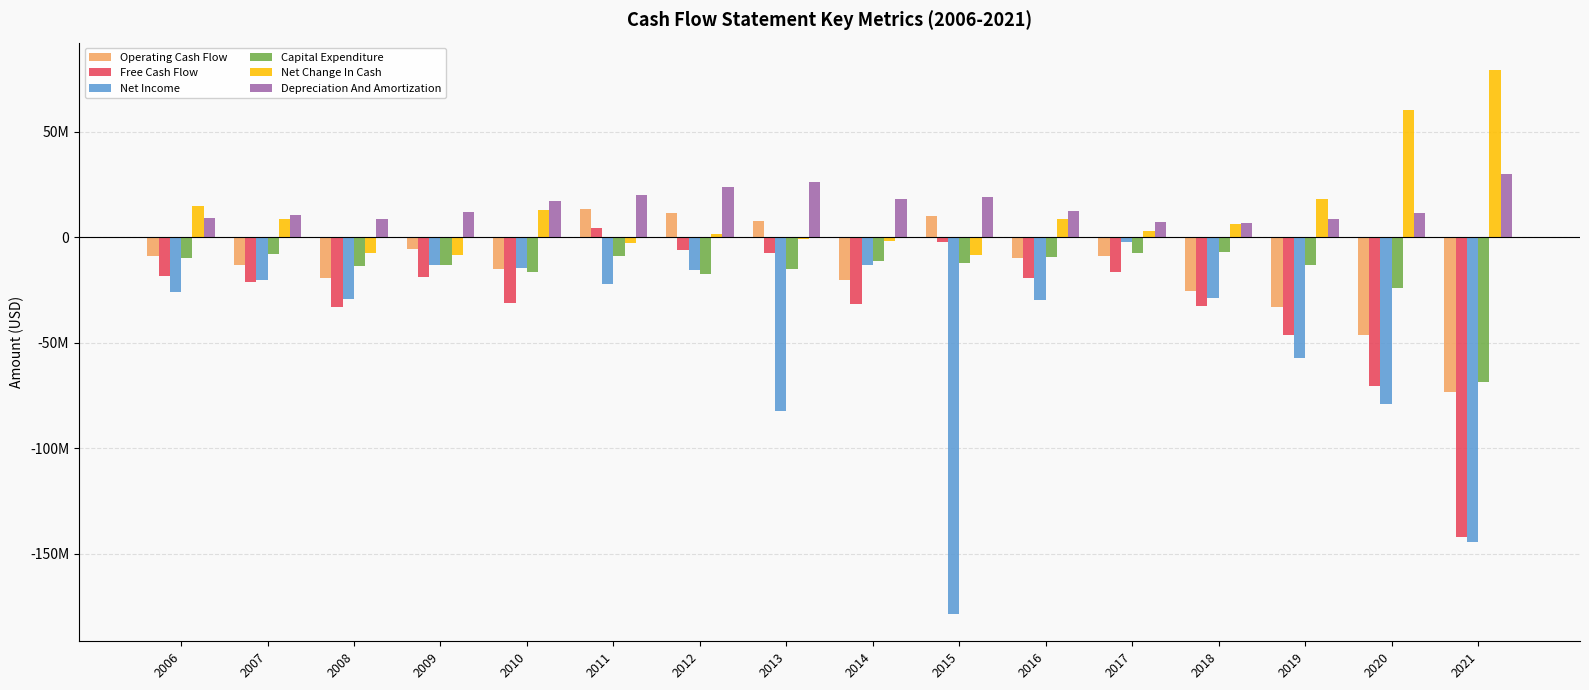

Between 2006 and 2020, which series saw the biggest shift?

Net Income